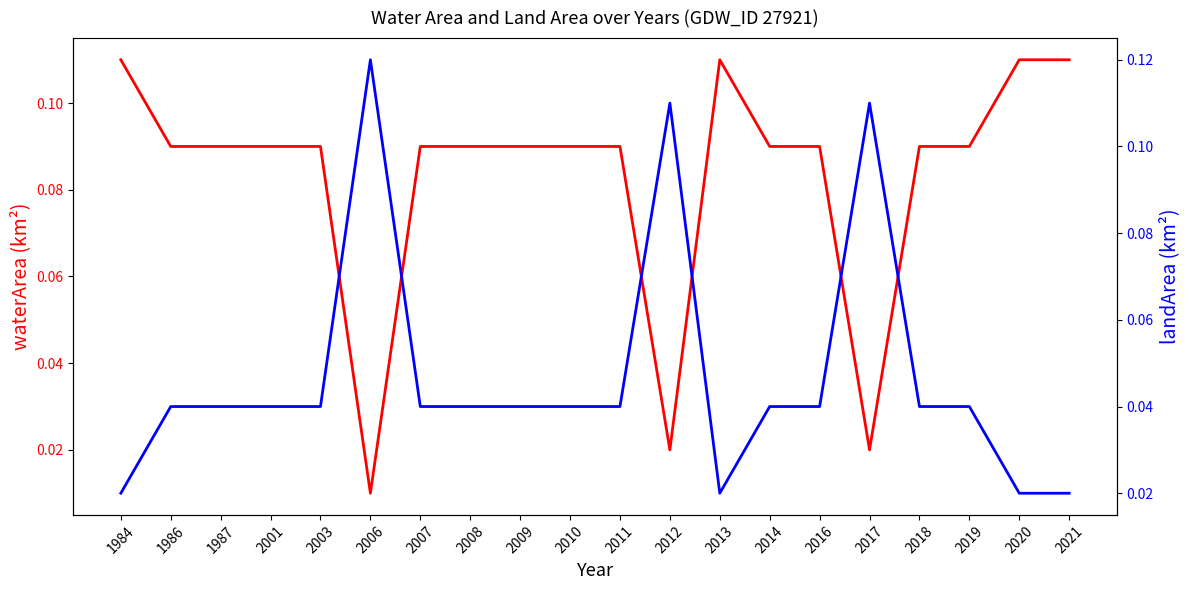

Which series has the largest range (max minus min)?

waterArea